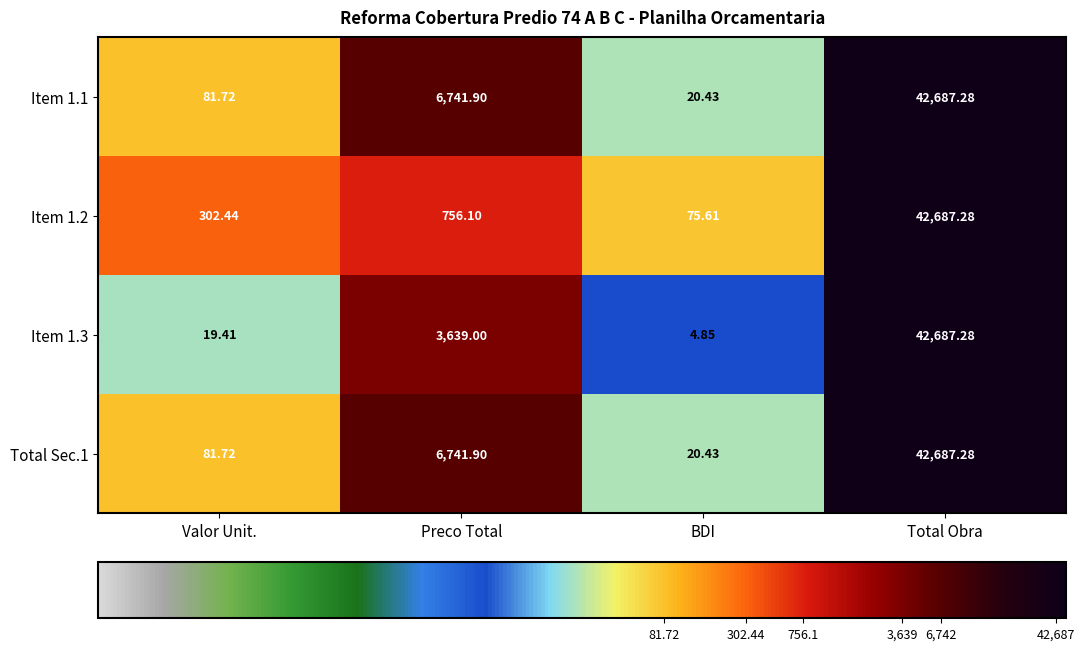

At which category is the sum across all series the highest?

Total Obra